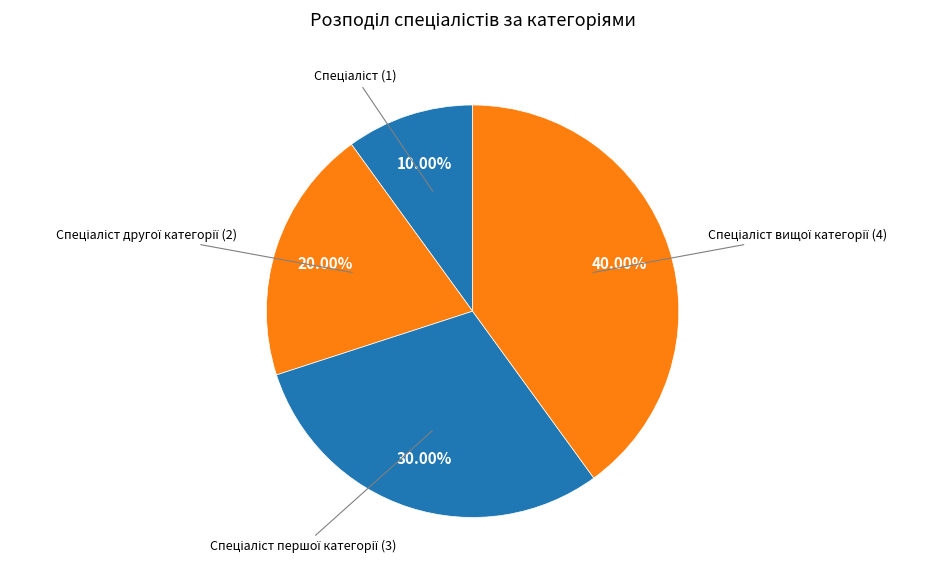

How many slices are in this pie chart?

4